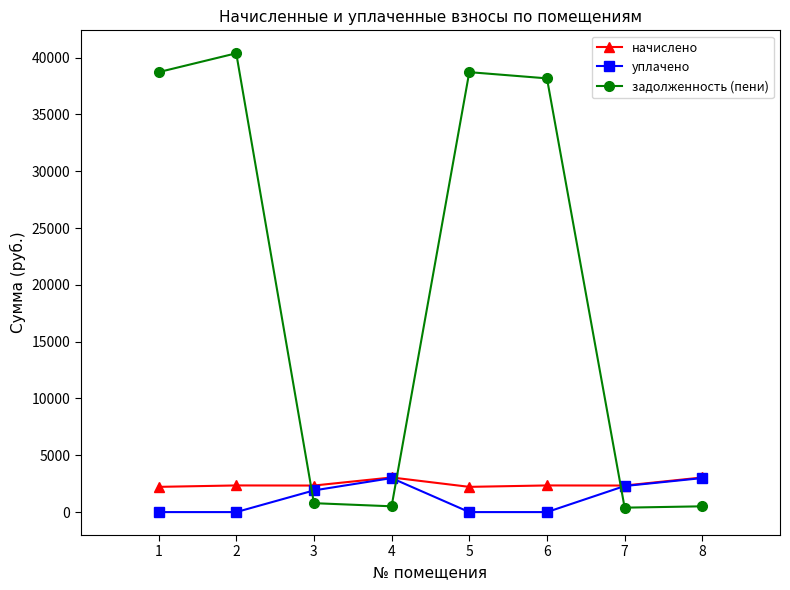

Which series has the widest spread of values?

задолженность (пени)